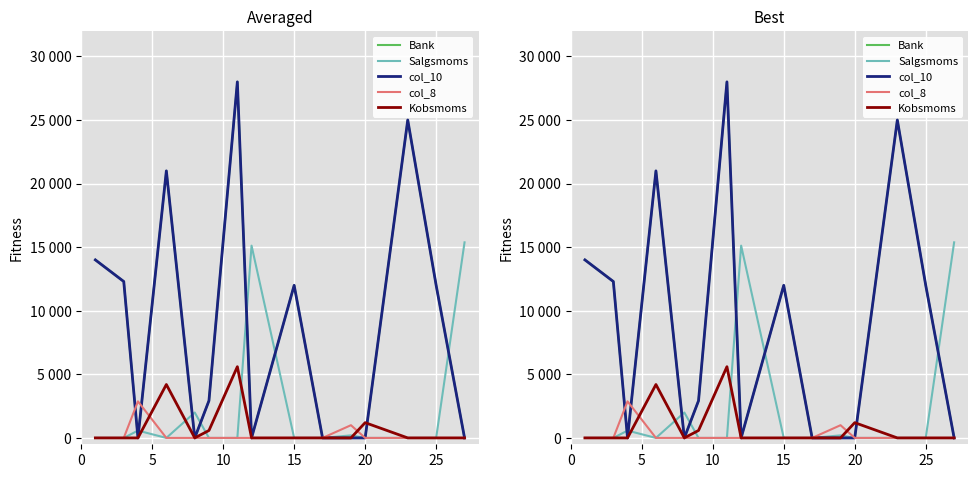

True or false: Salgsmoms and col_8 intersect in this chart.

False